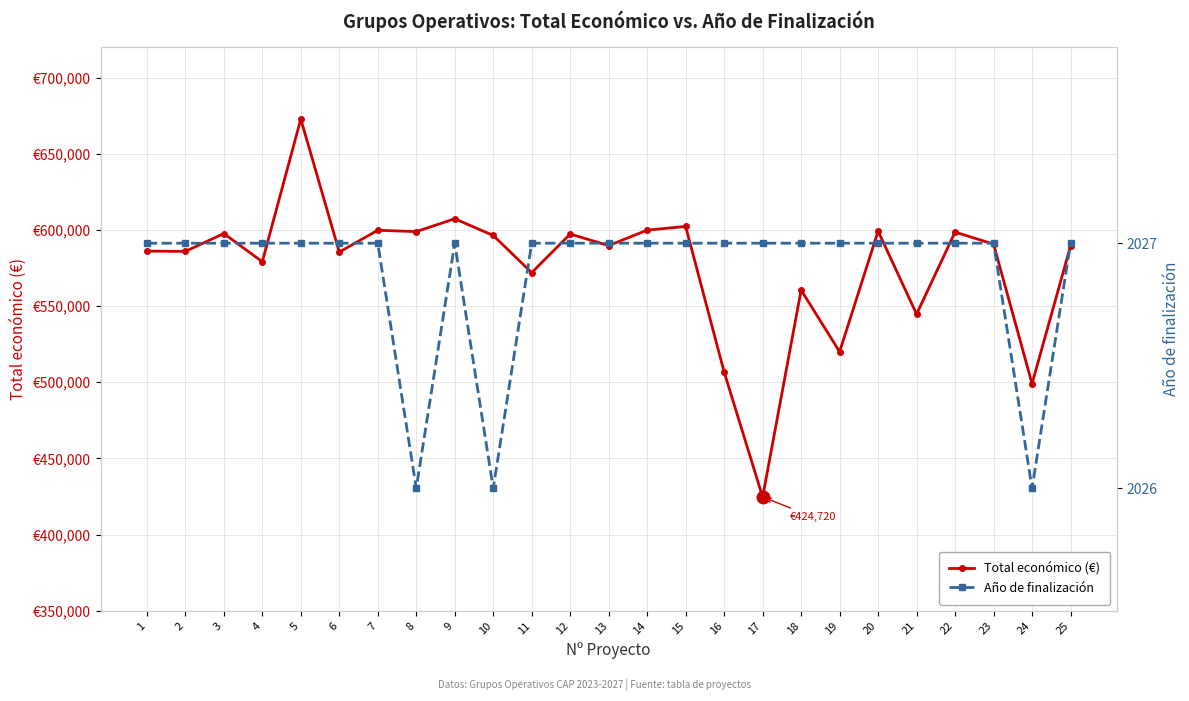

What is the difference between the second highest and minimum values in the Total económico (€) series?

182622